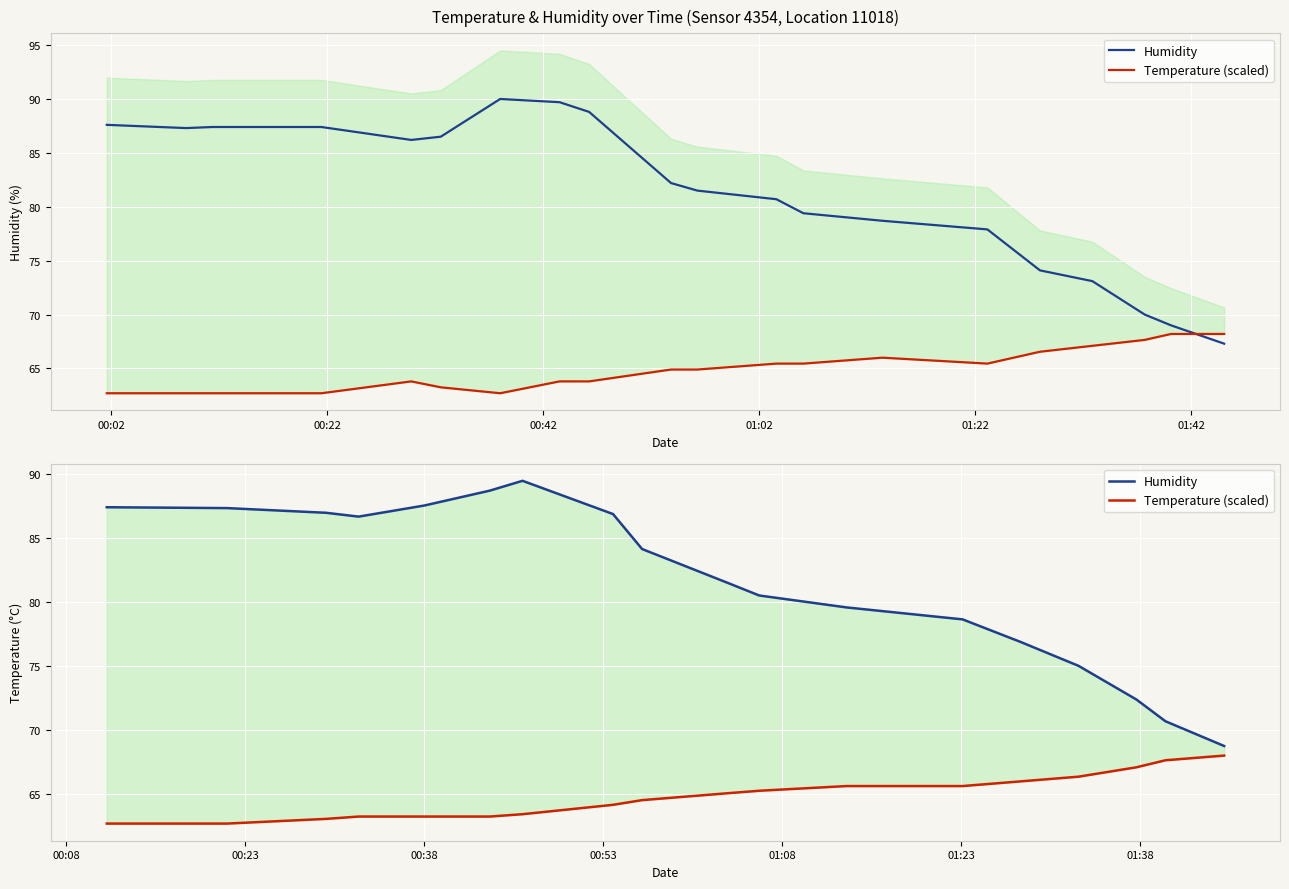

How many values in the Temperature (scaled) series exceed 65?

9